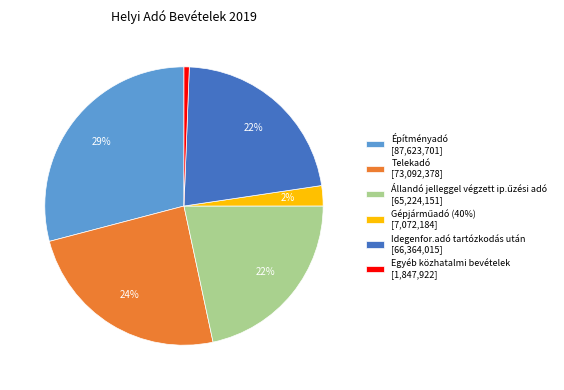

To the nearest percent, what percentage of the pie is Idegenfor.adó tartózkodás után [66,364,015]?

22%